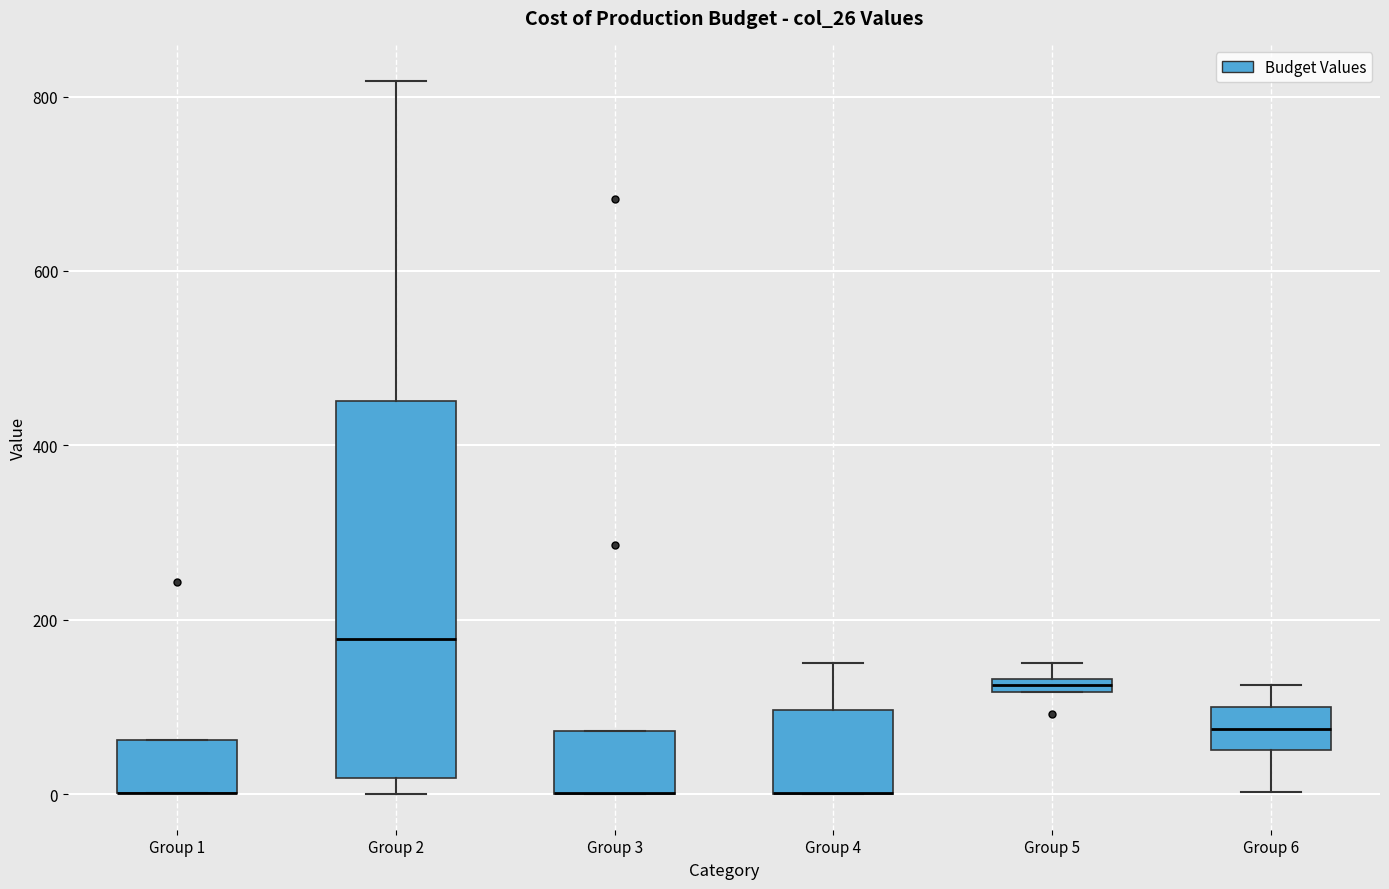

Where is the upper edge of the box for Group 2 on the y-axis? The values are not printed on the chart, so give them approximately, as read against the axis.

460